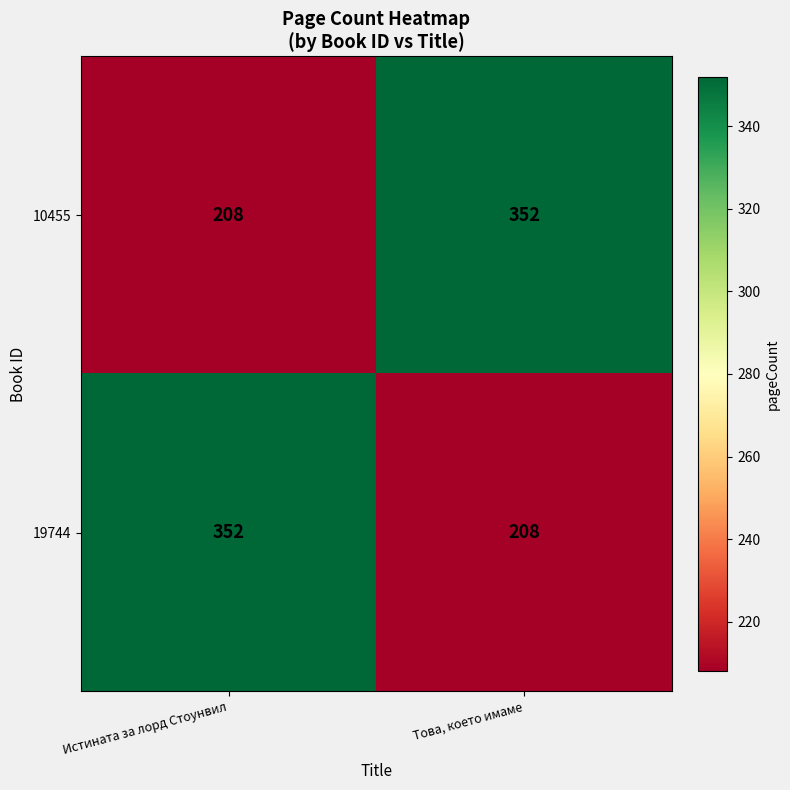

The 19744 series shows 352 at Истината за лорд Стоунвил. True or false?

True